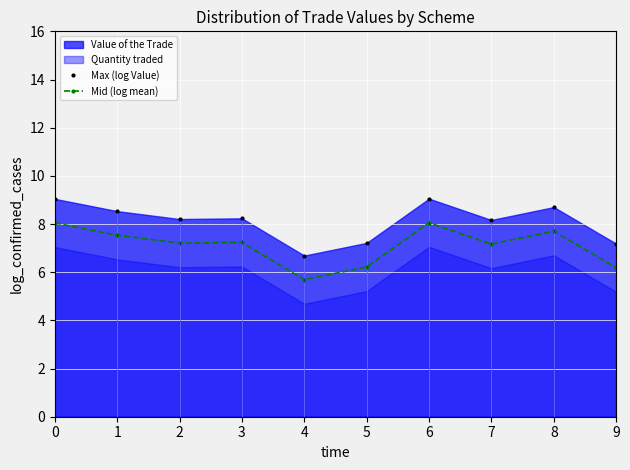

Where is Max (log Value) nearest to the value 7?

9